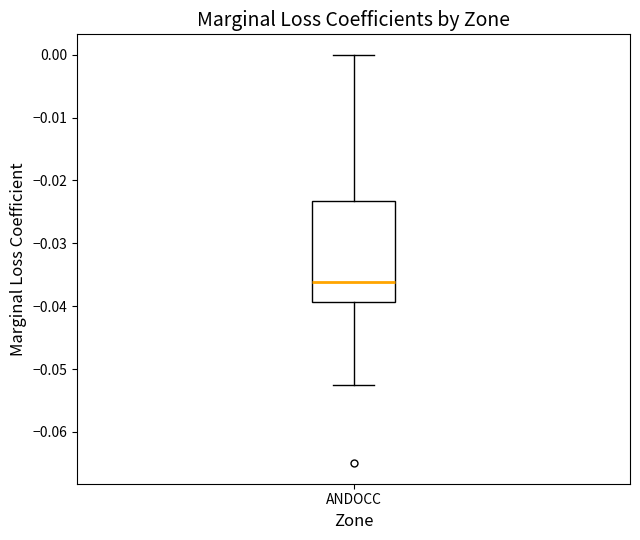

Transcribe this box plot: give where the median line is, the range the box spans, and where the two whiskers end, as read against the y-axis. The values are not printed on the chart, so give them approximately, as read against the axis.

median -0.036, box -0.039 to -0.023, whiskers -0.053 to 0.000